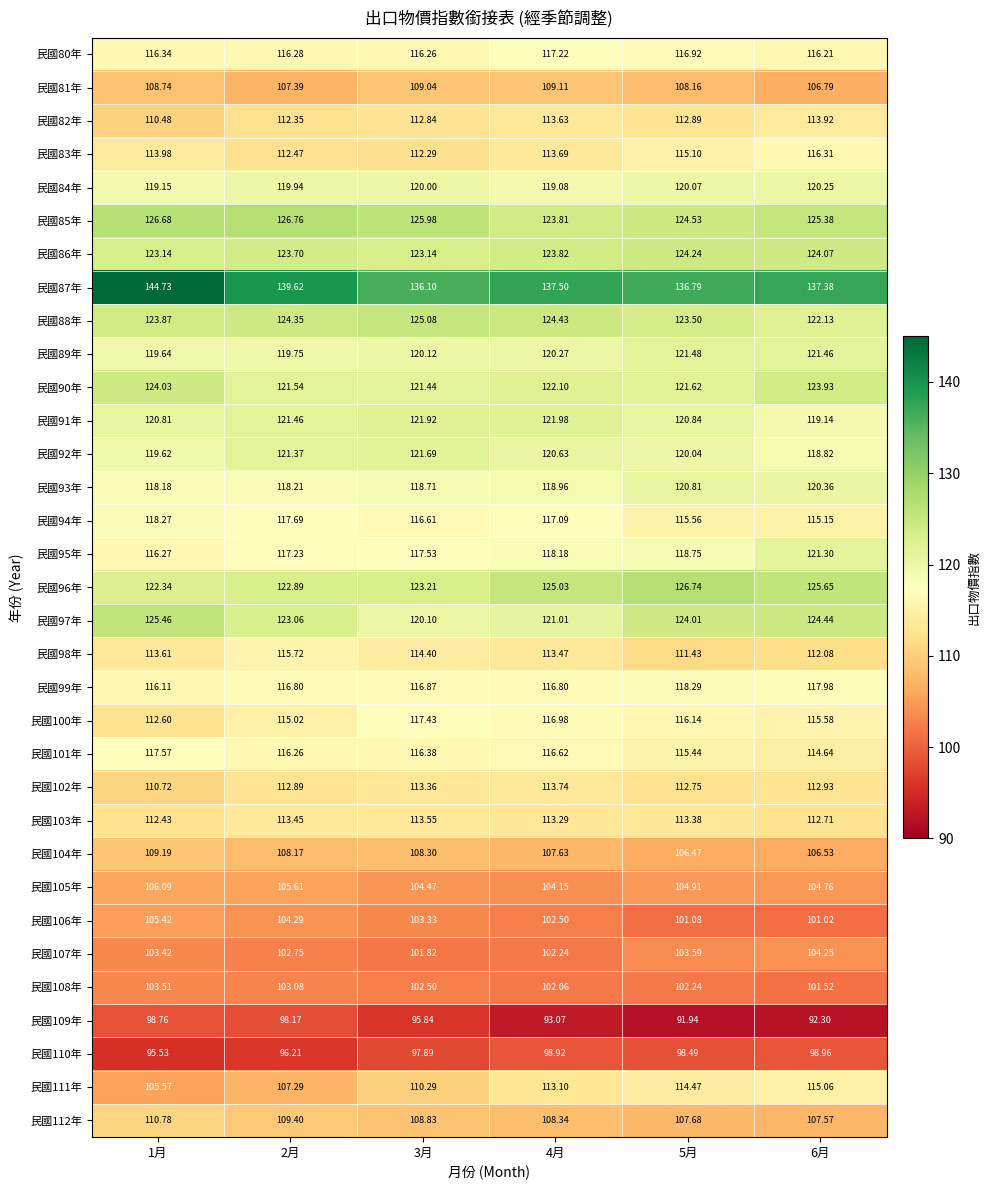

What is the spread (max minus min) of values at 2月?

43.4